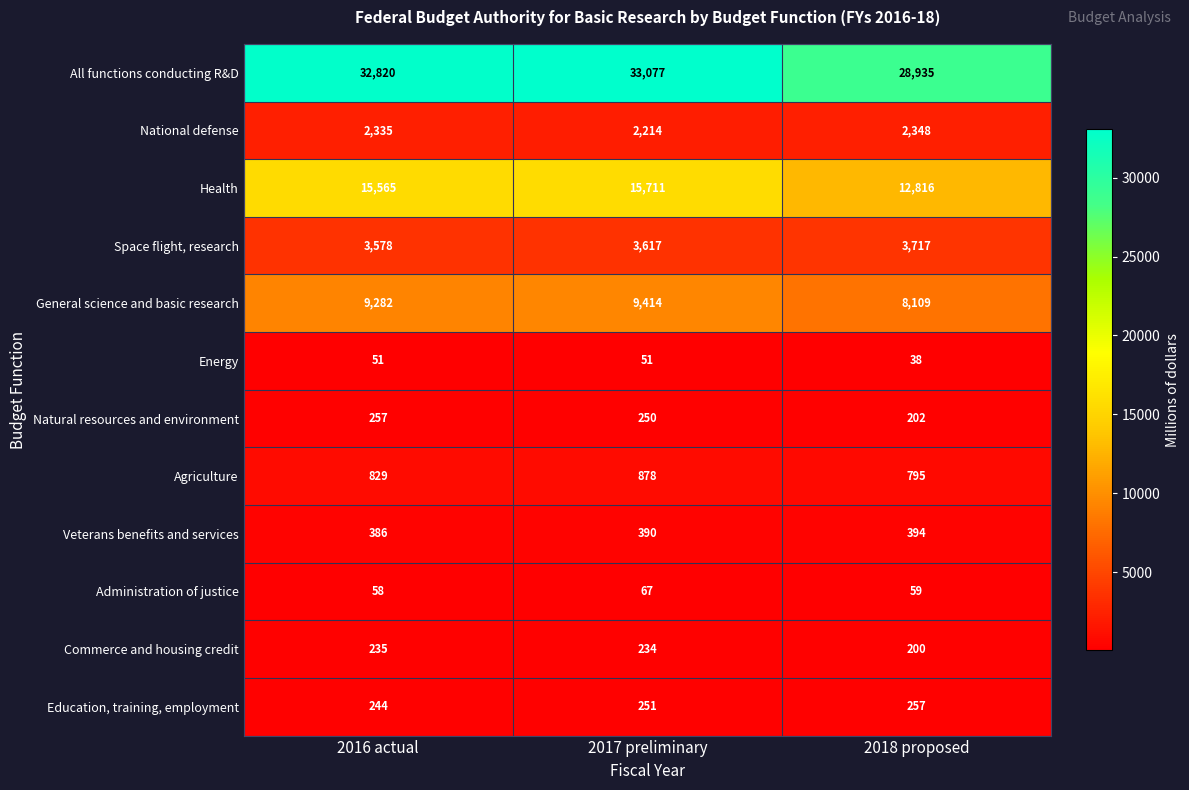

At which category does the chart reach its minimum across all series?

2018 proposed